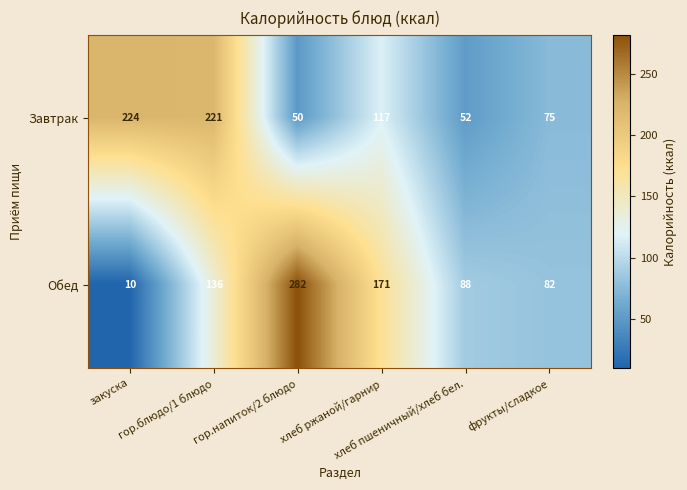

Which series has the largest range (max minus min)?

Обед